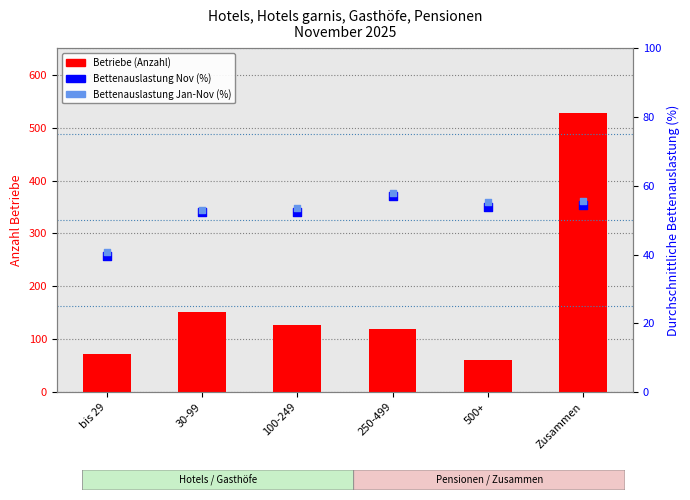

What is the total value across all series at 250-499?

233.9